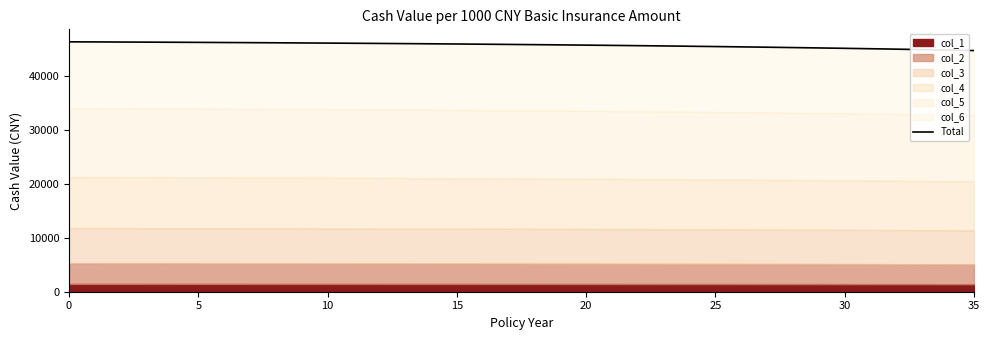

What is the difference between the values at 33 and 30?

1316.4